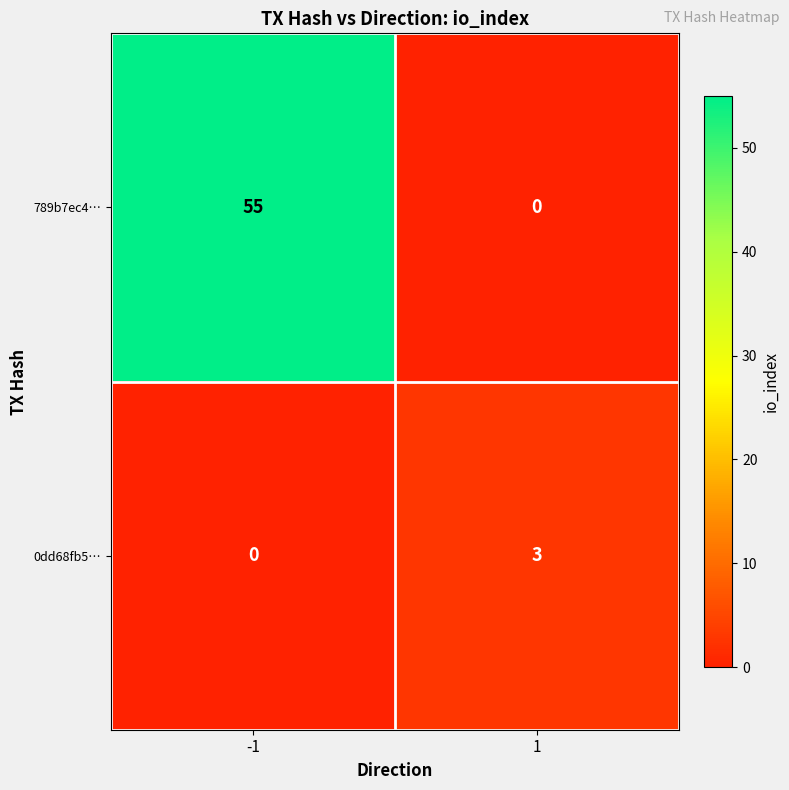

Reading left to right, transcribe all the data shown in this chart.

789b7ec4…: 55	0
0dd68fb5…: 0	3